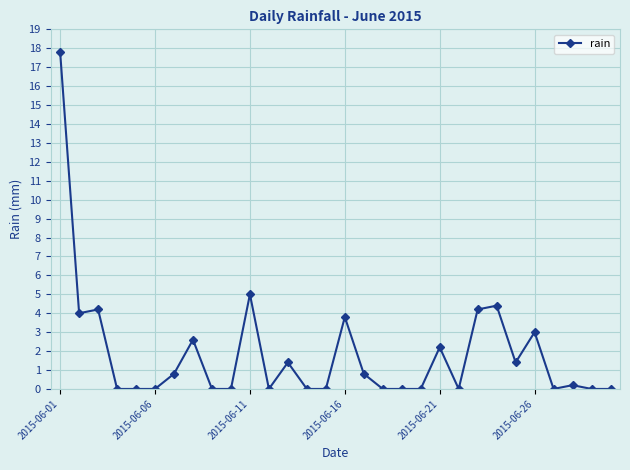

What is the value of the 23rd point from the left?

4.2